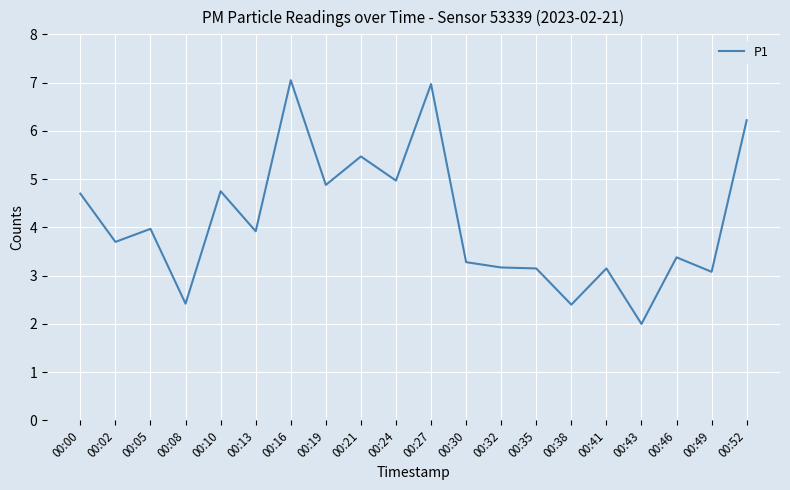

Does the chart display data point markers on the line(s)?

No